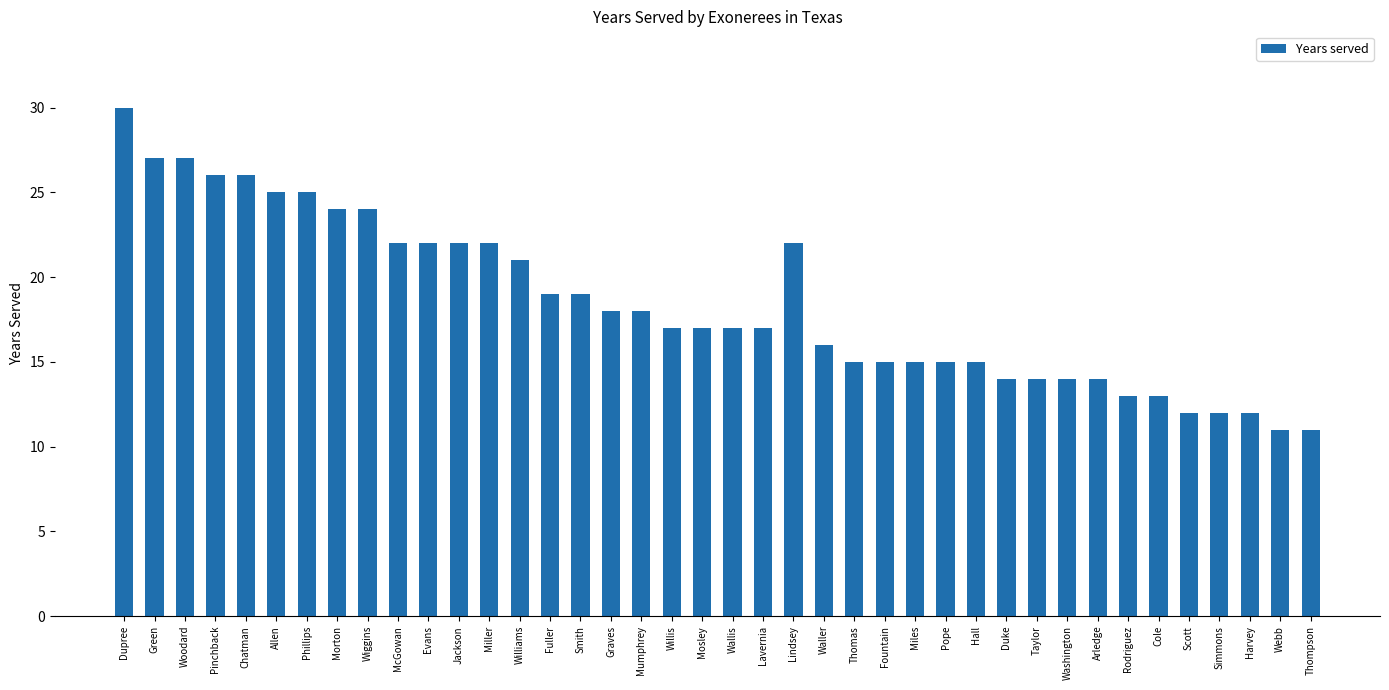

The chart shows a value of 15 at Fountain. True or false?

True